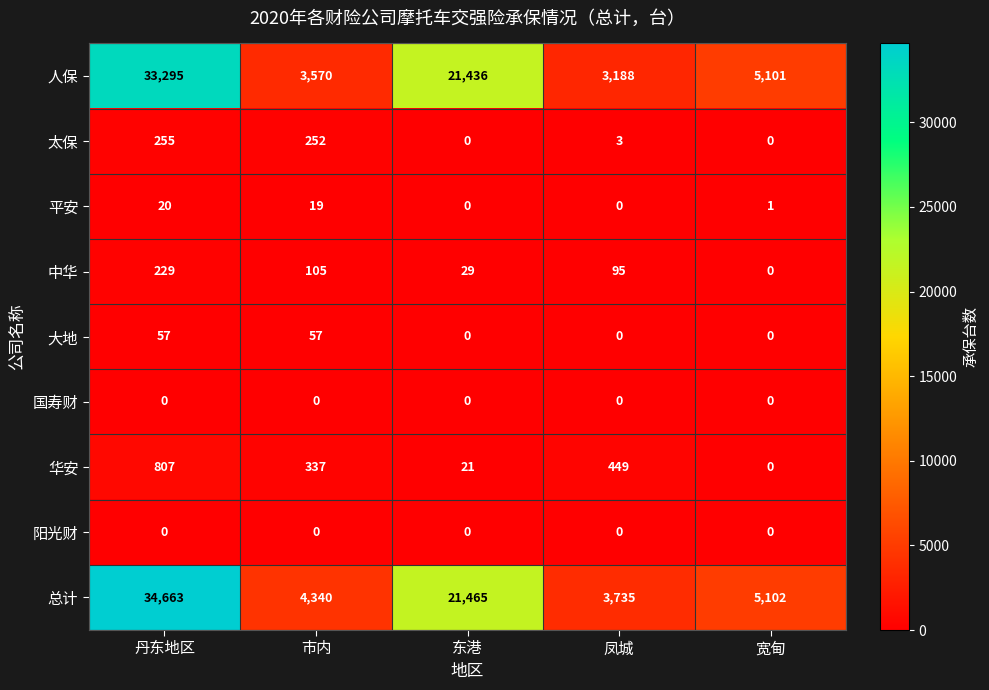

True or false: 华安 has a value of 337 at 市内.

True